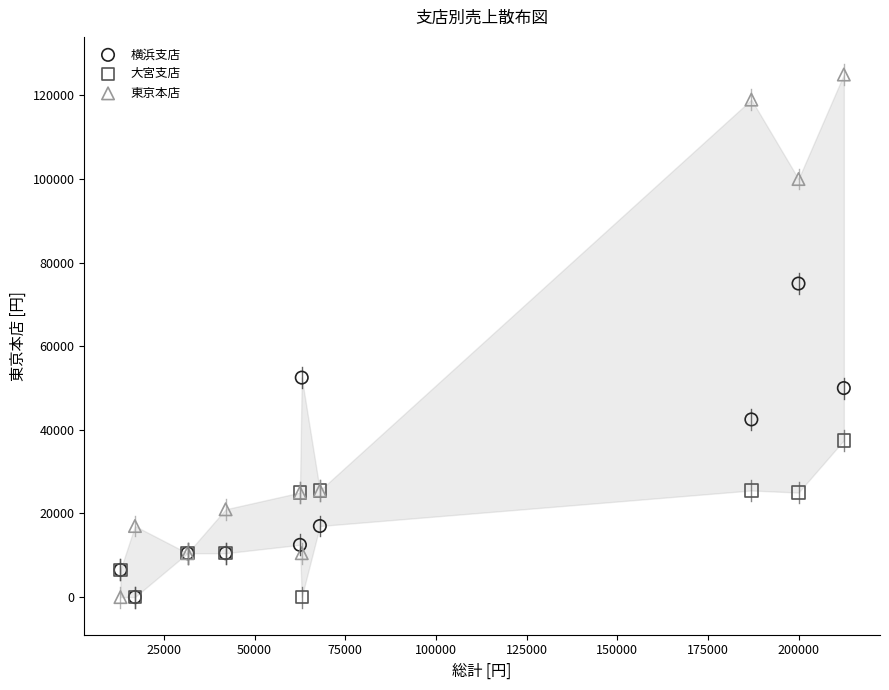

What are all the series names shown in the legend?

横浜支店, 大宮支店, 東京本店